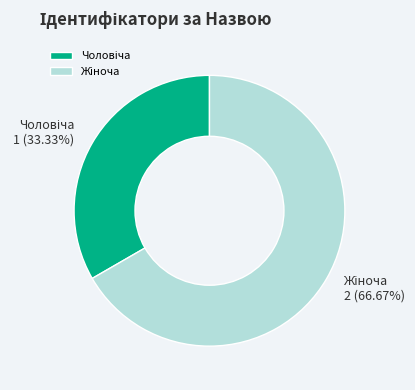

Is there any slice that represents more than half of the pie?

Yes